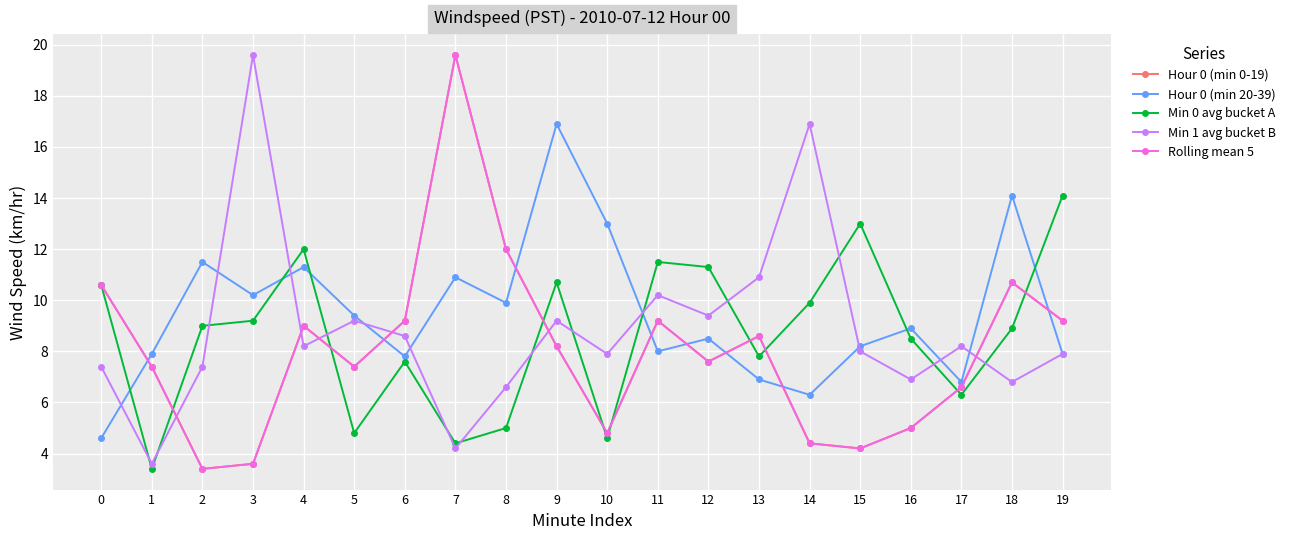

At how many categories does at least one series exceed 14?

6